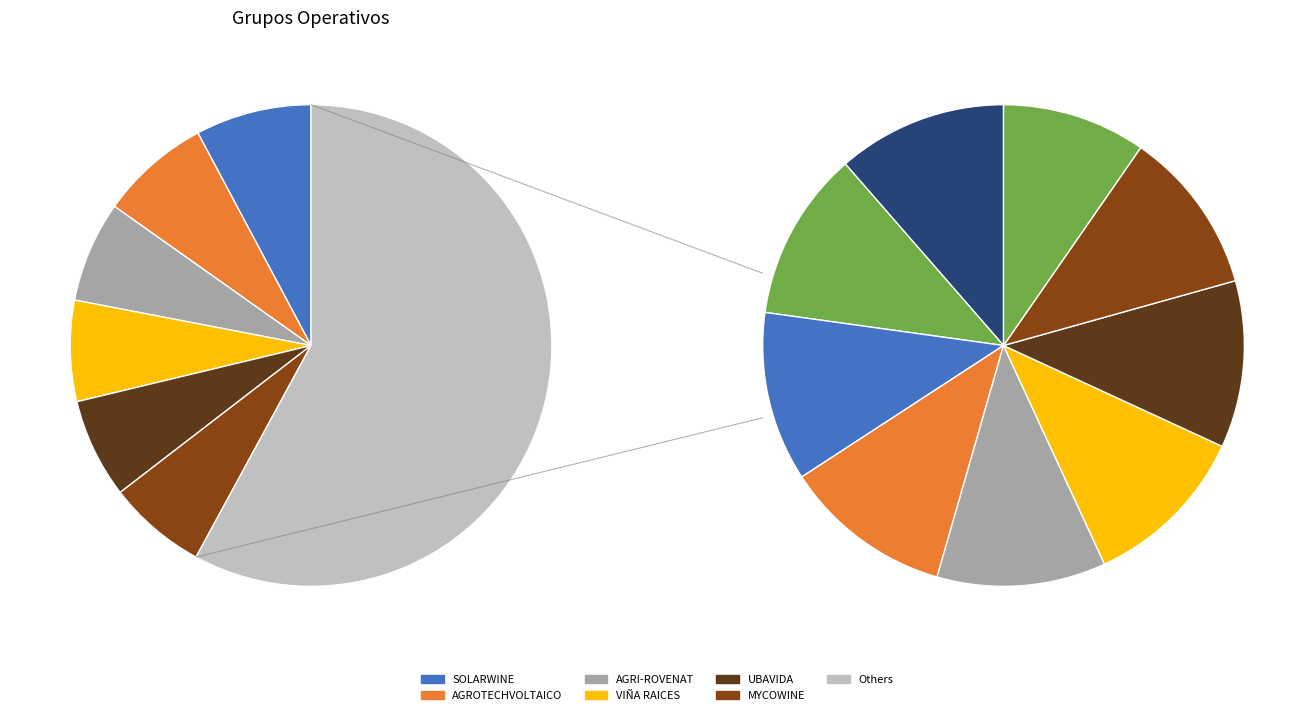

How many segments does this pie chart have?

15